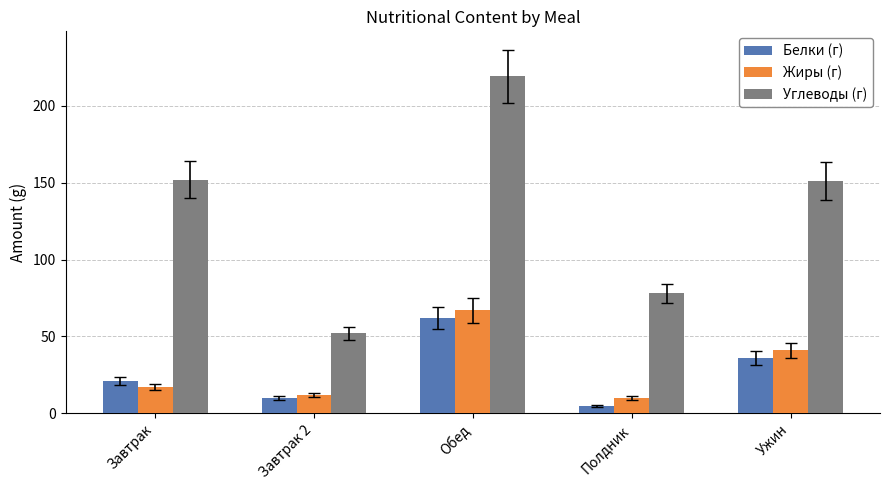

Where is Жиры (г) nearest to the value 38?

Ужин